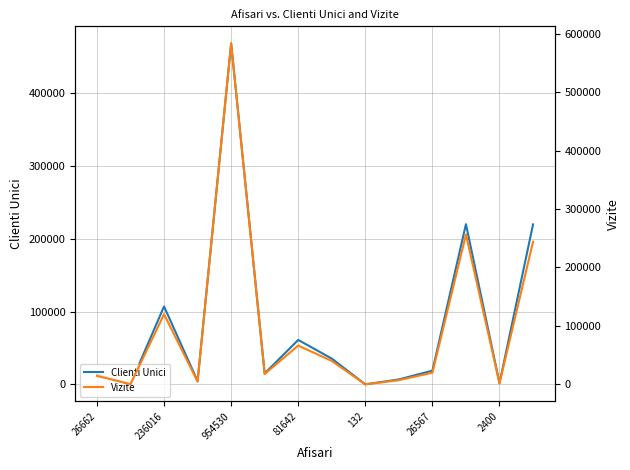

In Vizite, how many points are lower than both neighbors (excluding endpoints)?

5